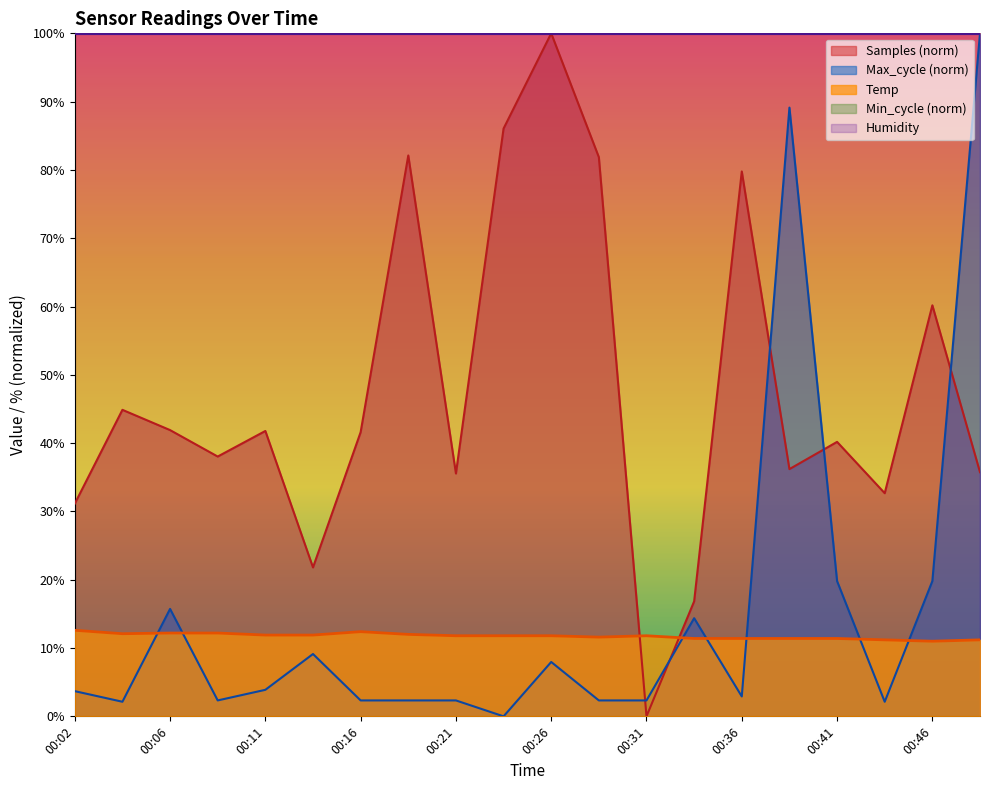

What is the value of the Samples point at the 8th from the left?

82.1